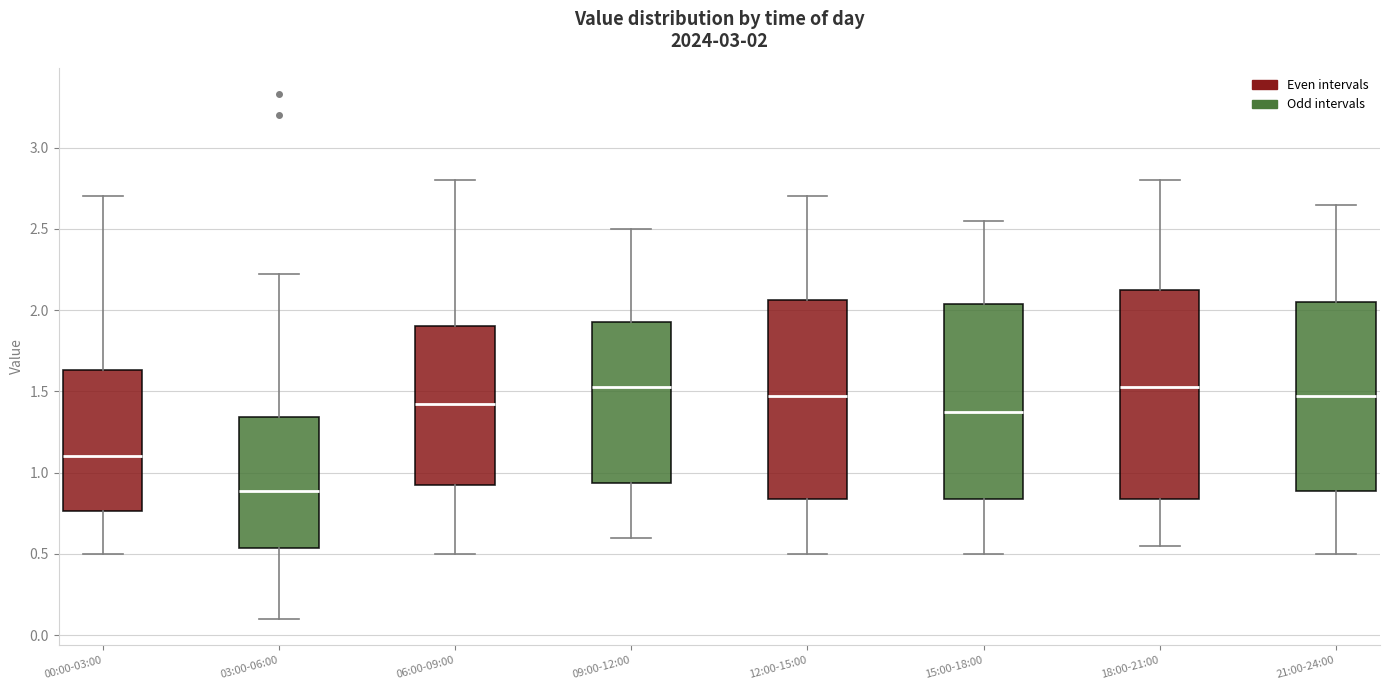

Which box has the lowest median line?

03:00-06:00